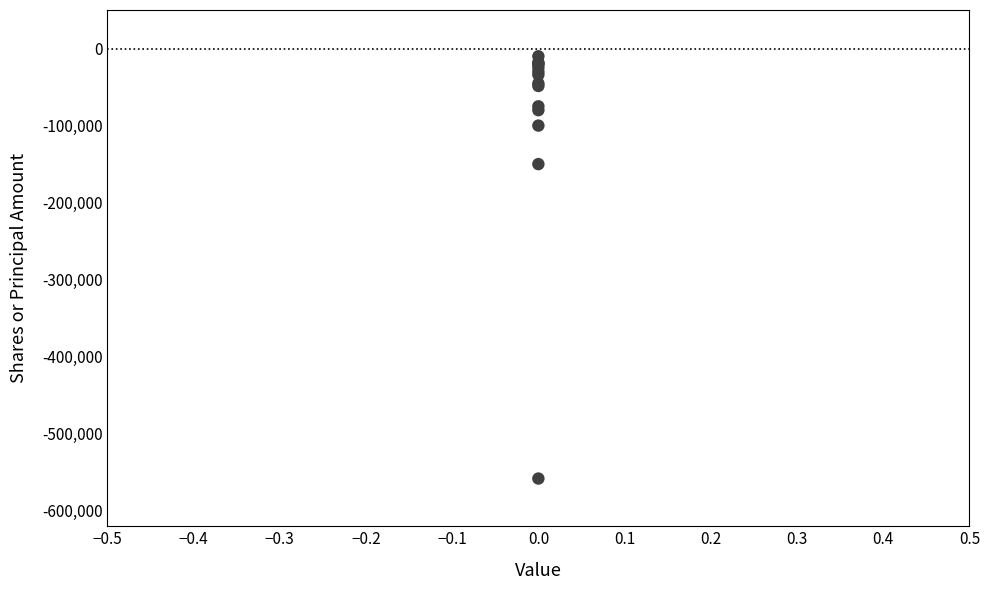

What Y value in the scatter plot is closest to -284063?

-150000